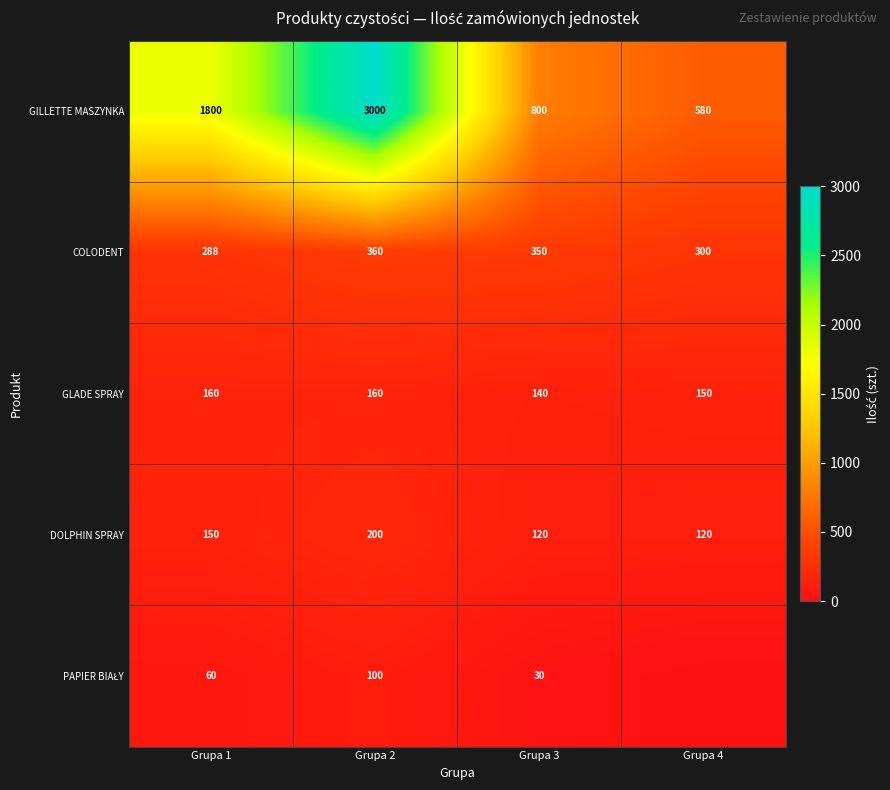

Between Grupa 3 and Grupa 4, which is larger?

Grupa 3